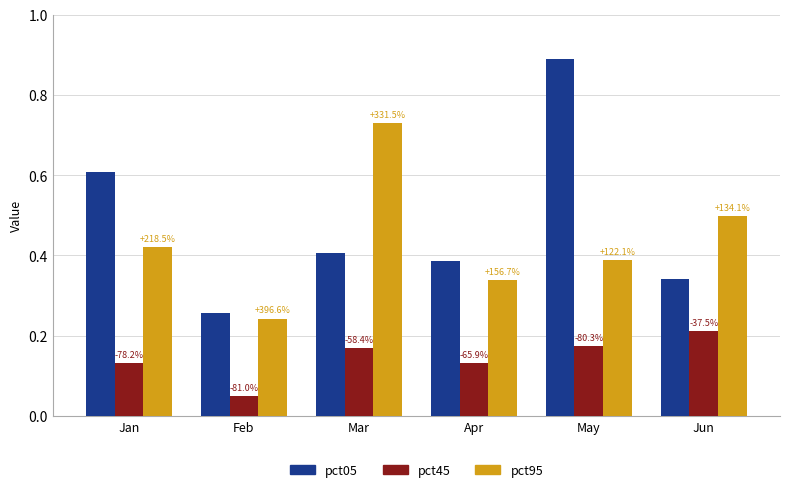

Are the bars grouped side by side (vs. stacked)?

Yes